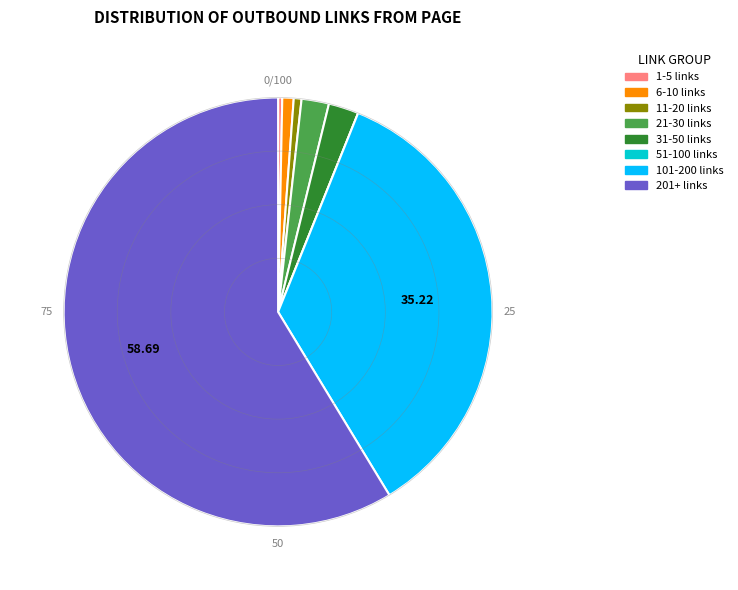

Does any single category account for the majority?

Yes